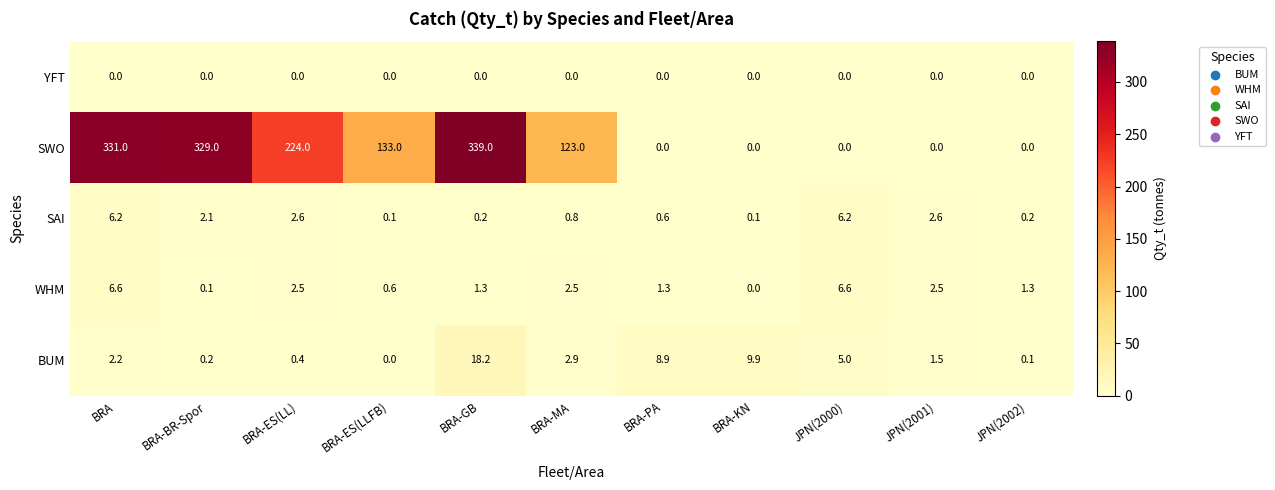

Count the number of categories in the chart.

11